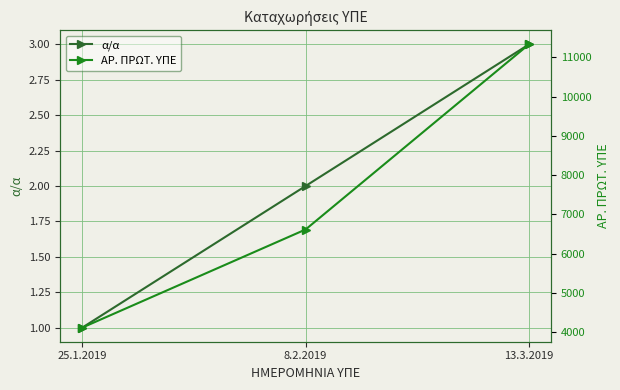

At how many categories does at least one series exceed 4099?

3